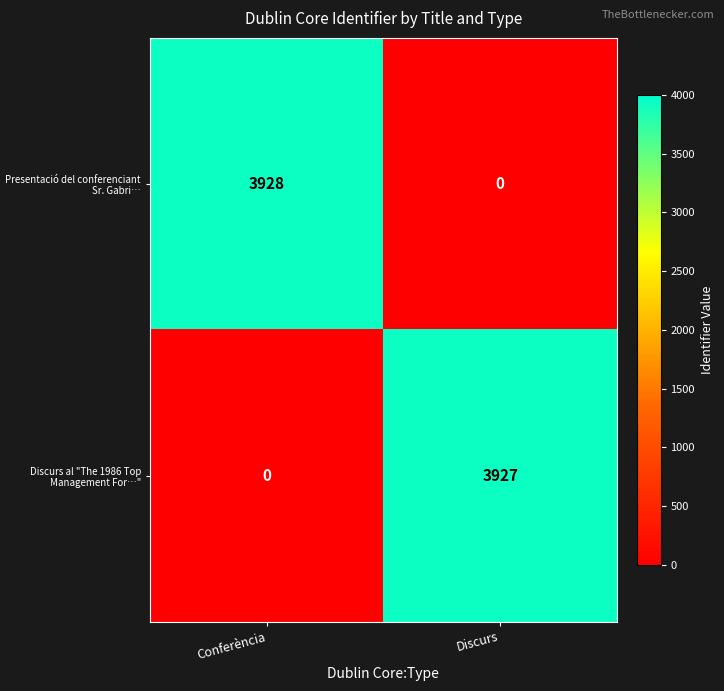

Reading left to right, transcribe all the data shown in this chart.

Presentació del conferenciant Sr. Gabri…: Conferència=3928	Discurs=0
Discurs al "The 1986 Top Management For…": Conferència=0	Discurs=3927